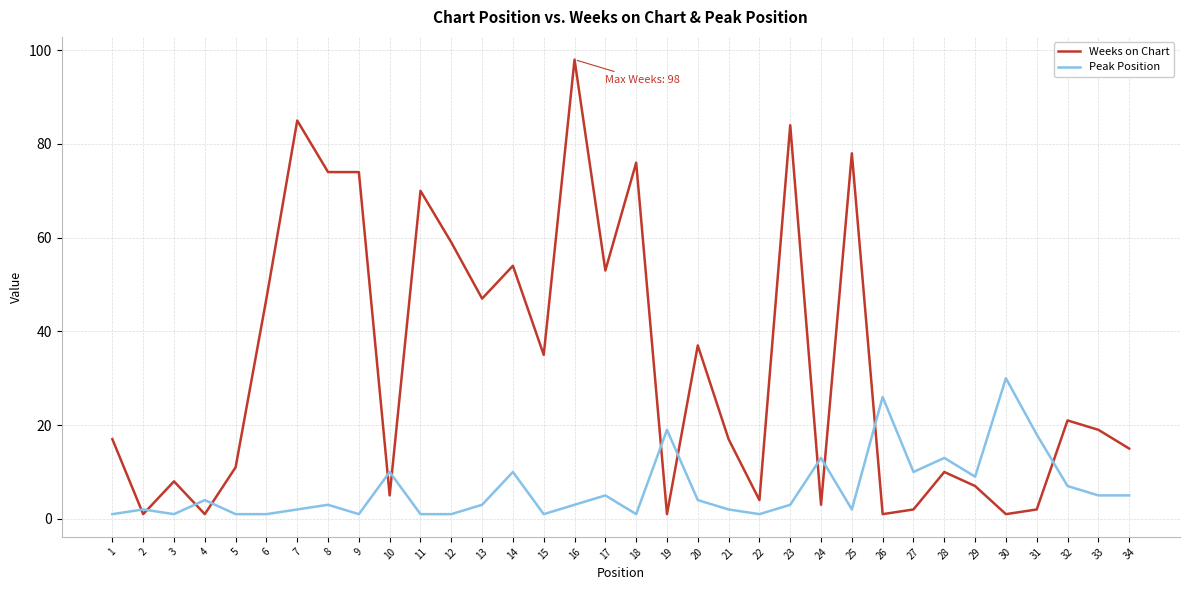

The Weeks on Chart series shows 13 at 6. True or false?

False